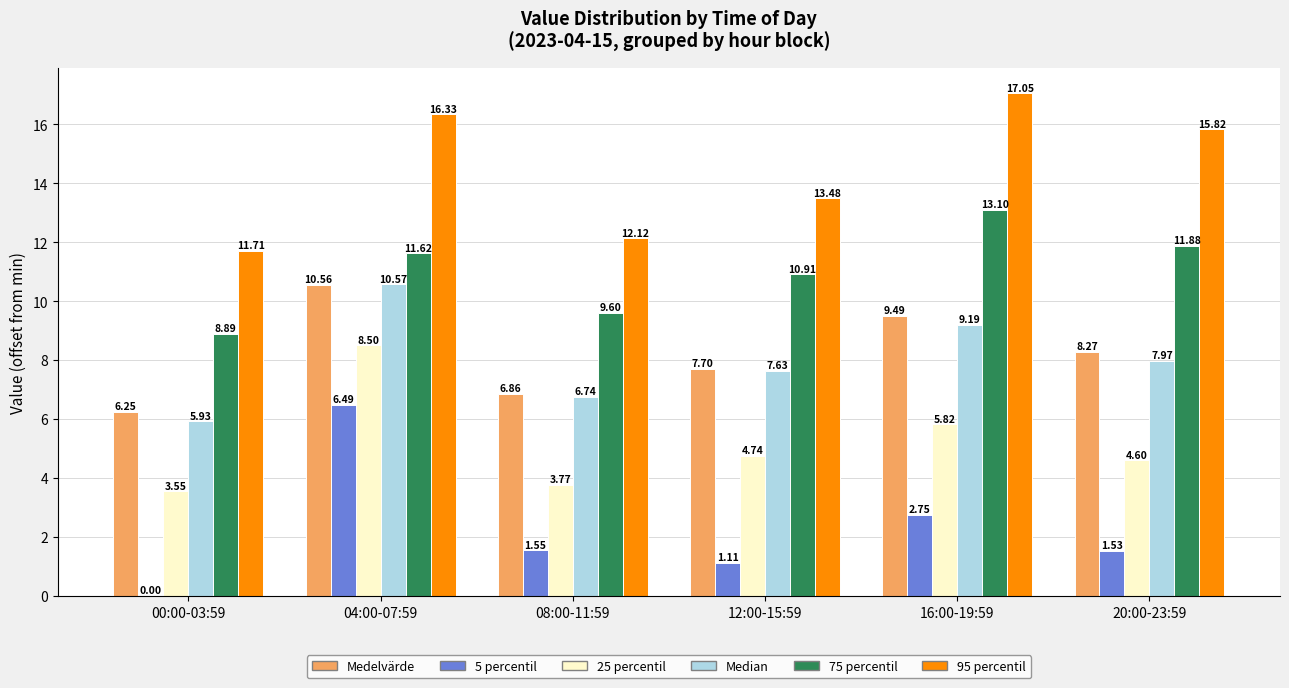

What is the total value across all series at 08:00-11:59?

40.6